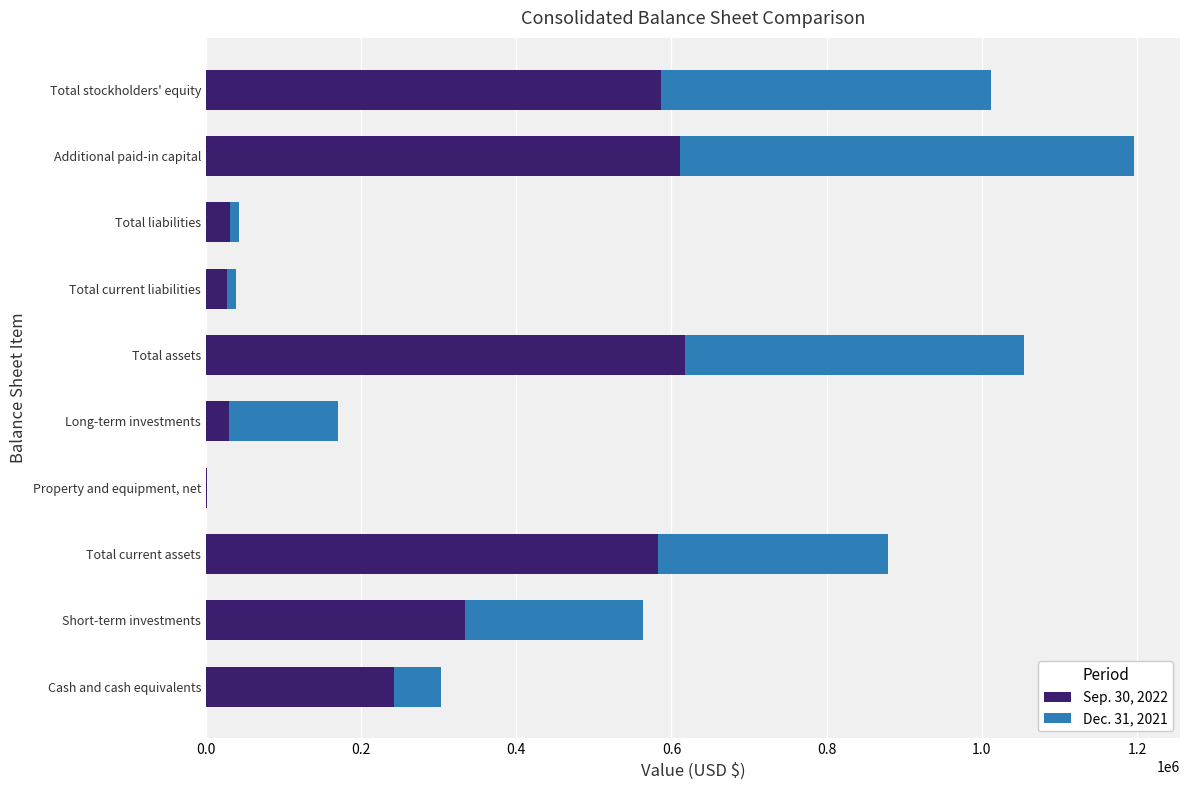

True or false: Sep. 30, 2022 has a value of 617237 at Total assets.

True